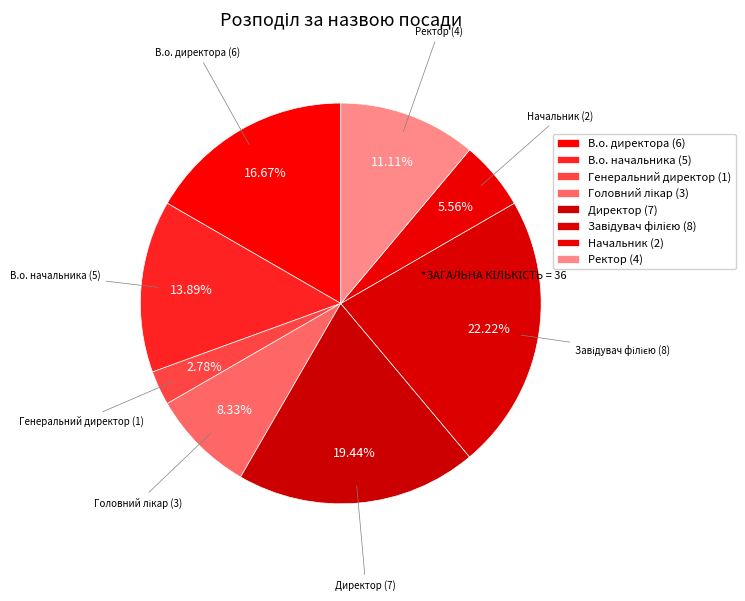

How many slices are in this pie chart?

8